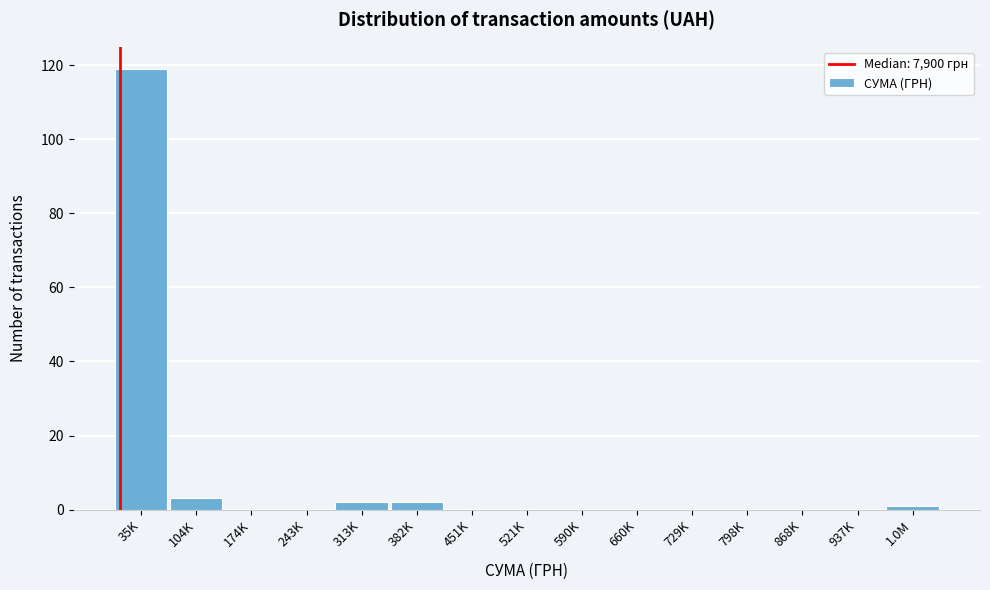

Reading left to right, extract all data points from this chart.

35K=119	104K=3	174K=0	243K=0	313K=2	382K=2	451K=0	521K=0	590K=0	660K=0	729K=0	798K=0	868K=0	937K=0	1.0M=1